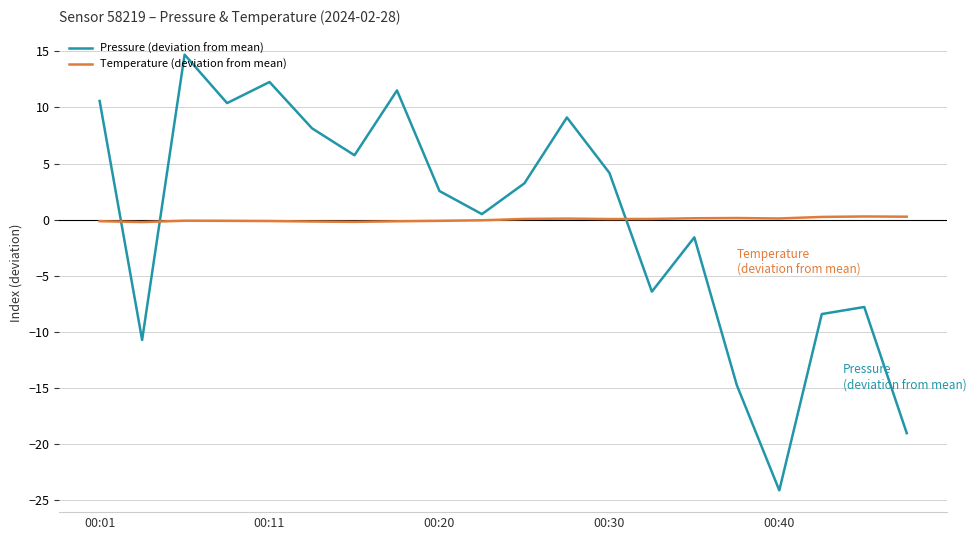

How many series are shown in this chart?

2